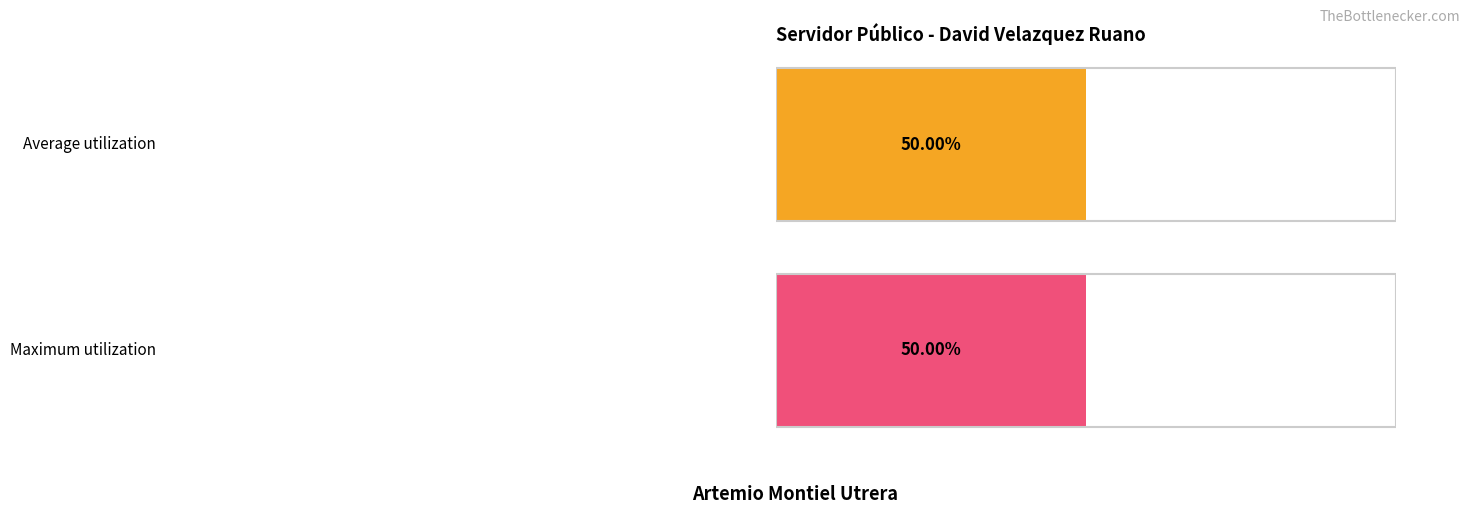

Rank the series by their maximum value, from highest to lowest.

Average utilization, Maximum utilization